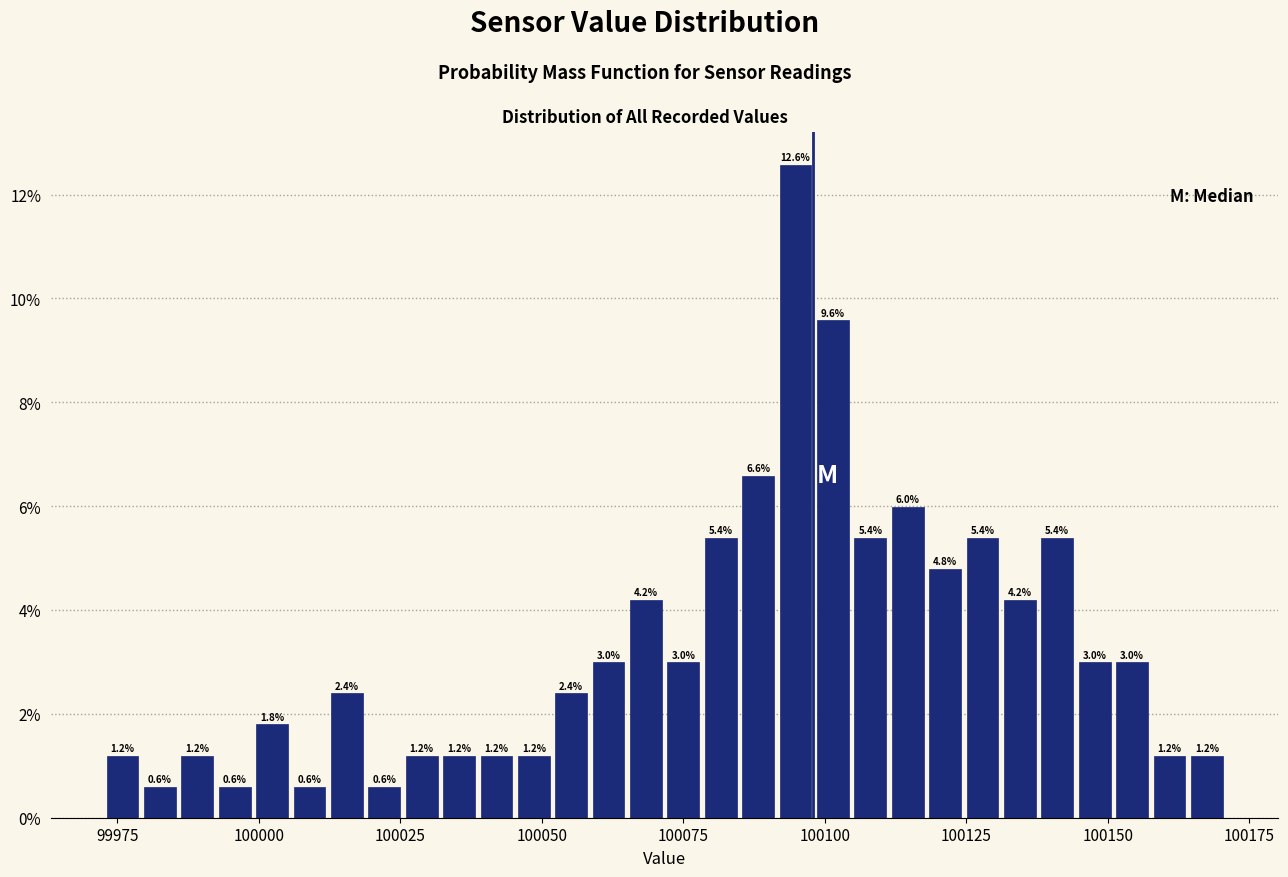

Read against the x-axis, roughly where is the centre of the tallest bar?

100095